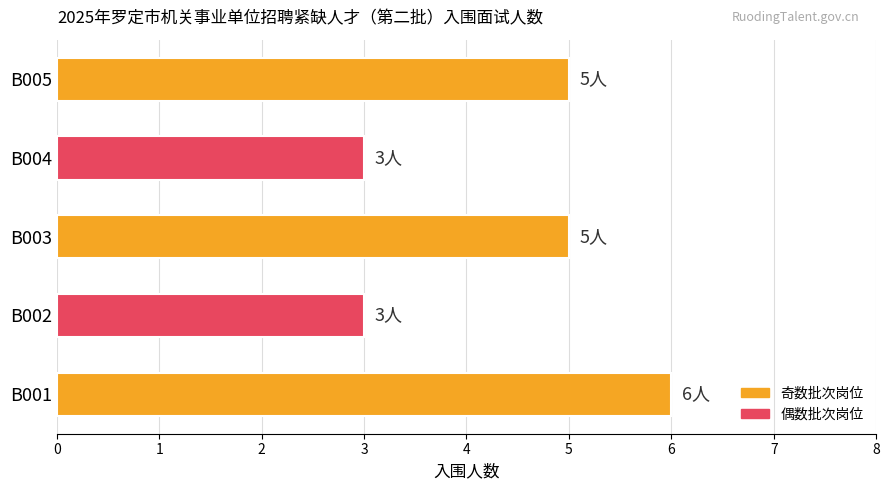

Count the values in the range 3 to 5.

4